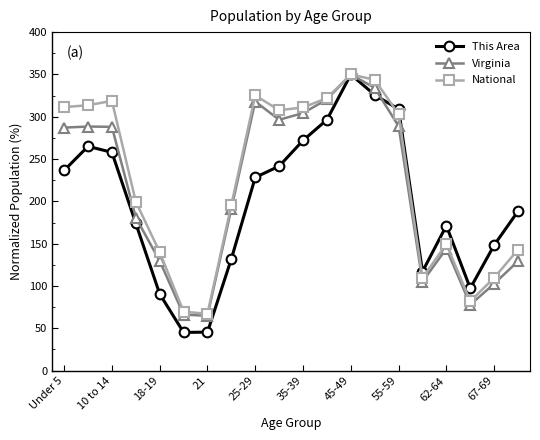

Which series has the largest total across all categories?

National